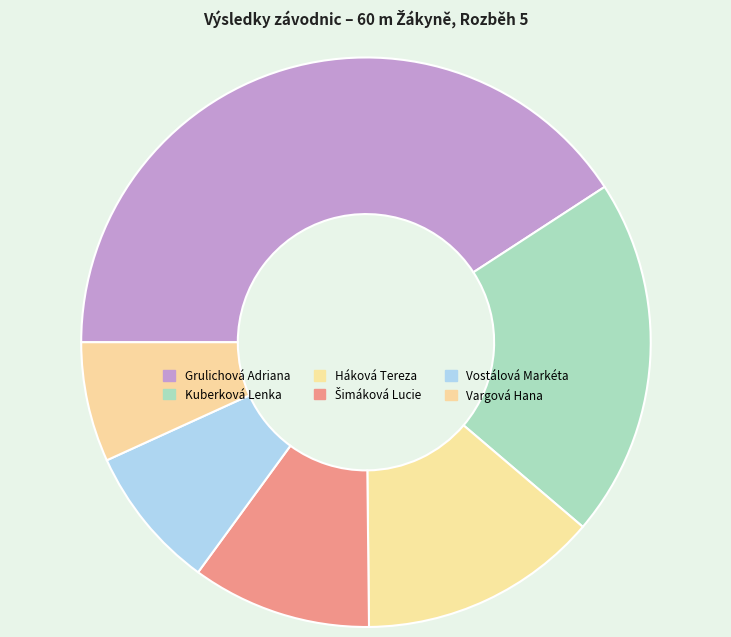

How many slices are in this pie chart?

6